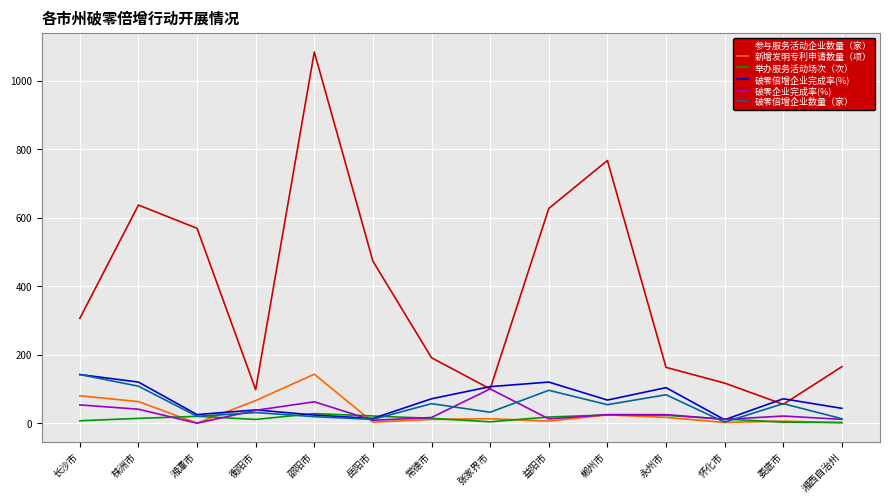

At 株洲市, list the series in order from smallest to largest.

举办服务活动场次（次）, 破零企业完成率(%), 新增发明专利申请数量（项）, 破零倍增企业数量（家）, 破零倍增企业完成率(%), 参与服务活动企业数量（家）